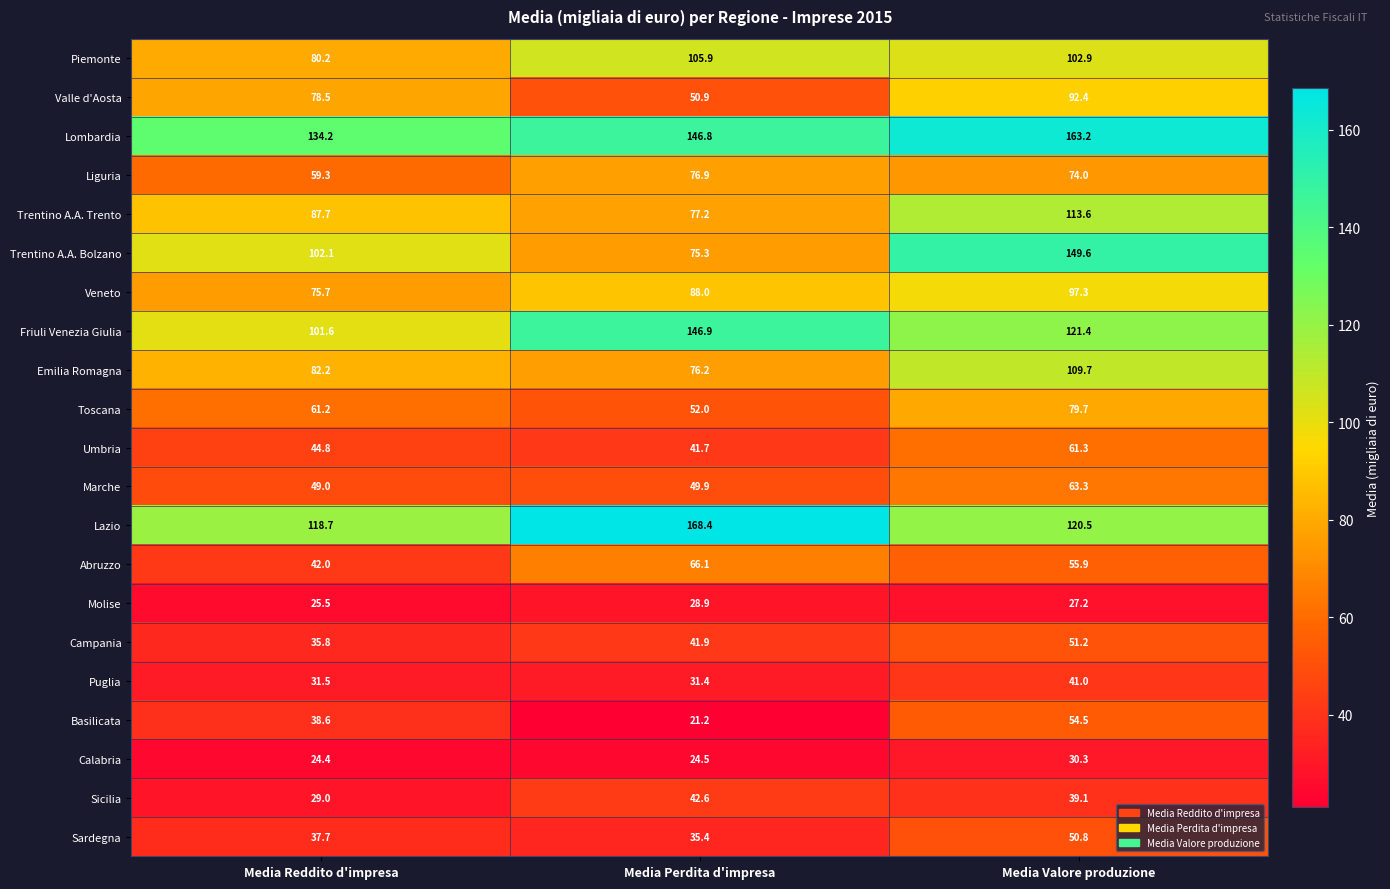

What is the highest value of the Sardegna series?

50.8